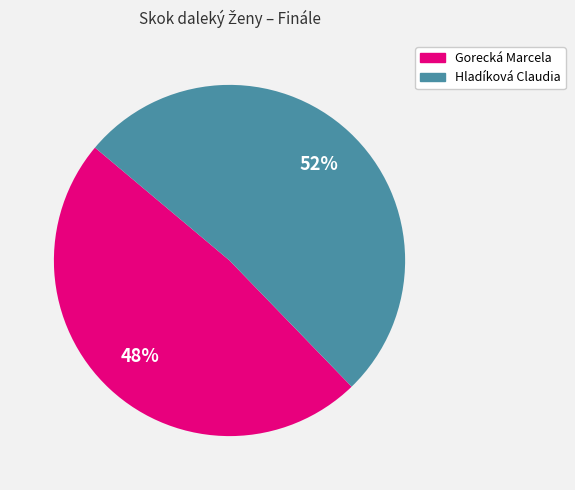

How many segments does this pie chart have?

2